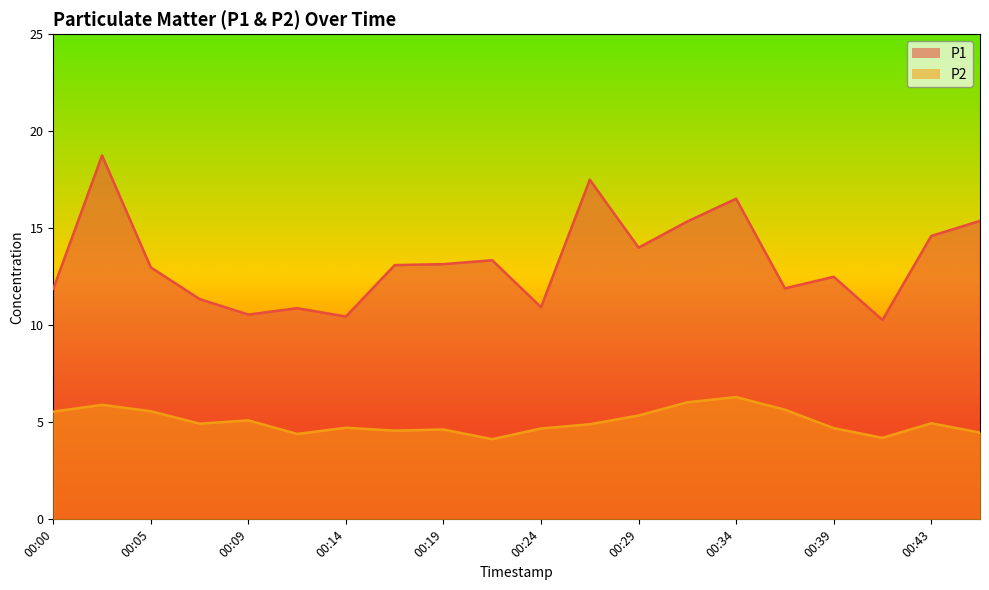

Does the chart display data point markers on the line(s)?

No